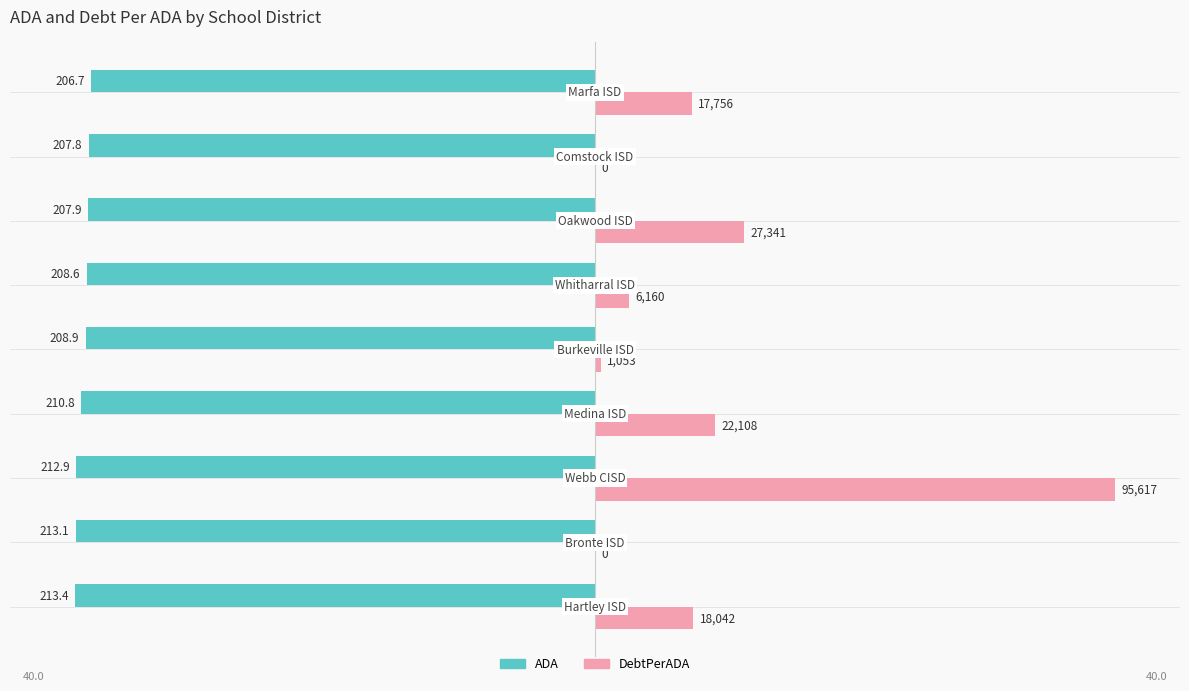

What are all the series names shown in the legend?

ADA, DebtPerADA